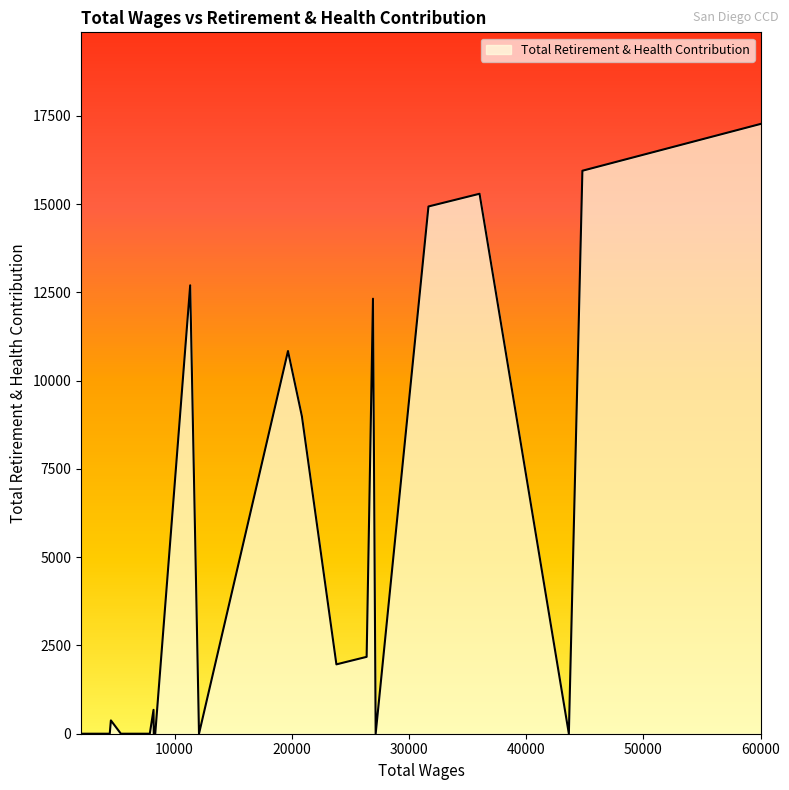

What is the greatest value displayed?

17273